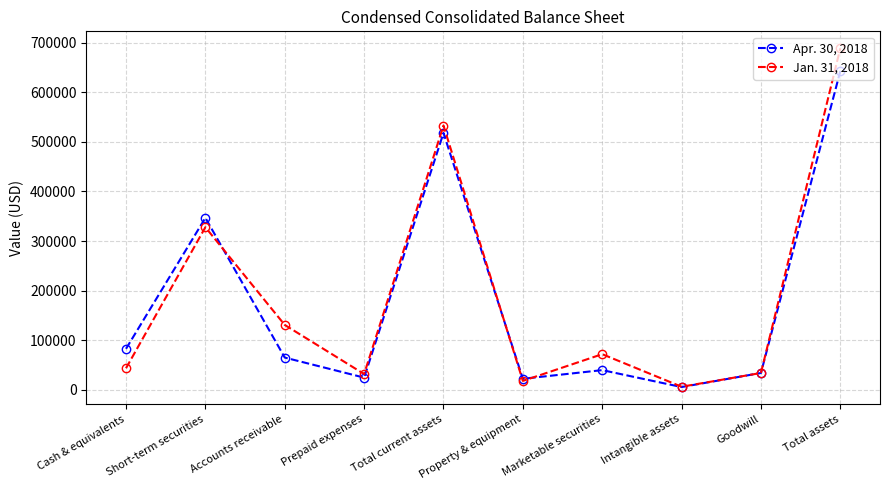

What is the minimum value shown in the chart?

5198